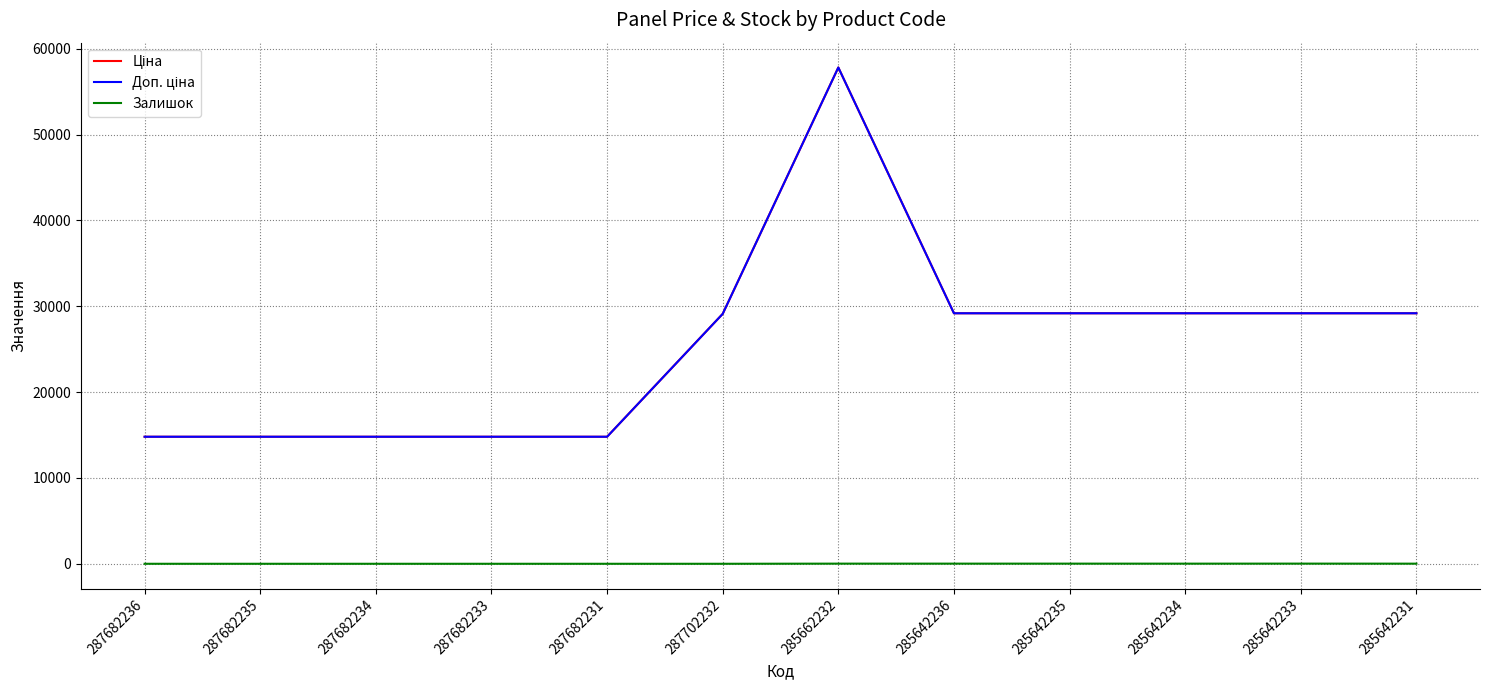

Does the chart have visible grid lines?

Yes